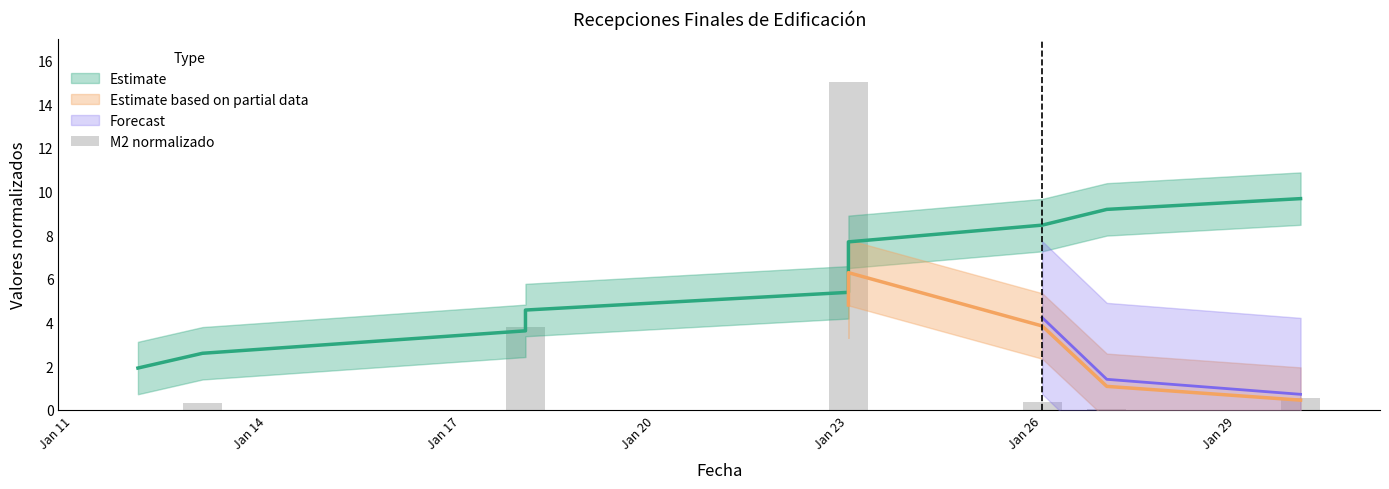

What is the difference between the values at Jan 20 and Jan 14?

0.4